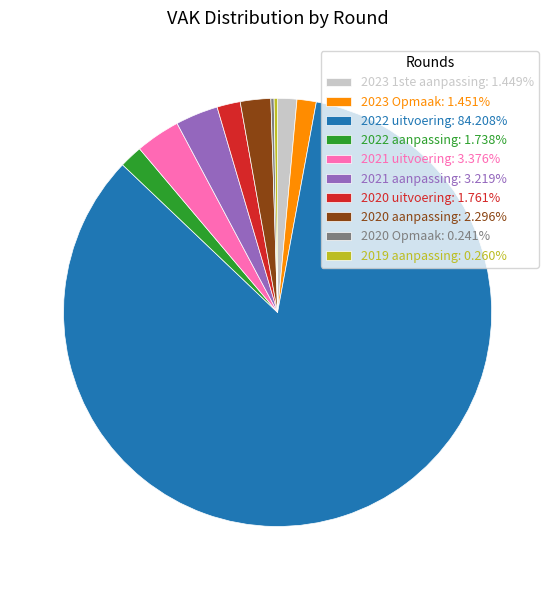

Combined, do 2020 uitvoering: 1.761% and 2023 1ste aanpassing: 1.449% account for over 50%?

No